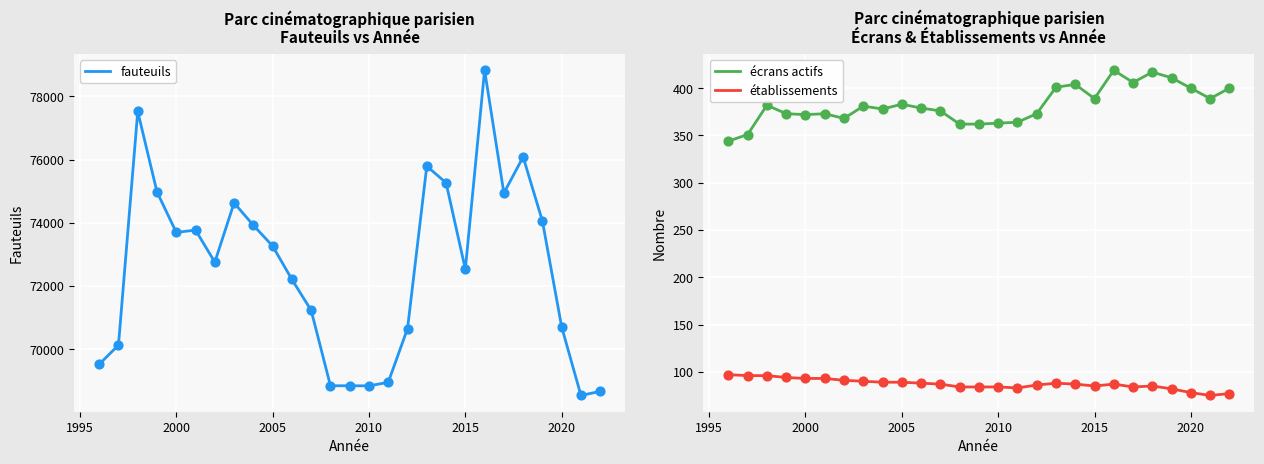

Which series contains the highest Y value?

fauteuils